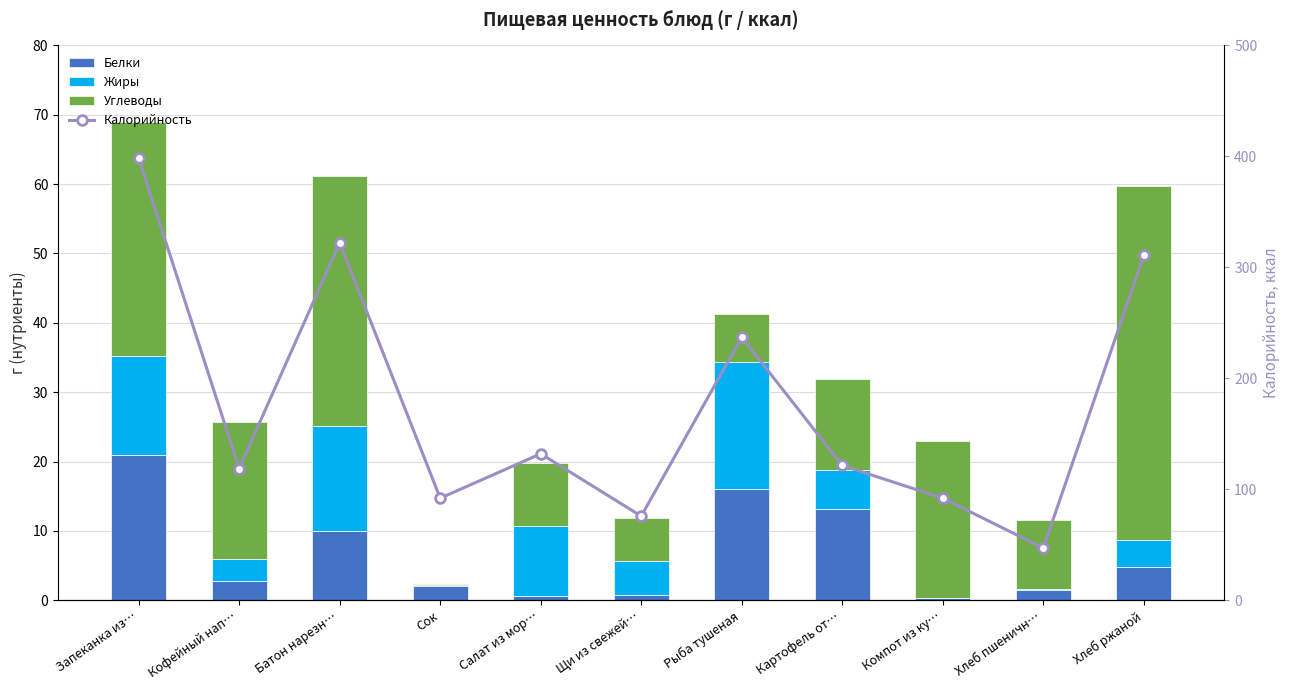

What is the maximum value shown in the chart?

398.4